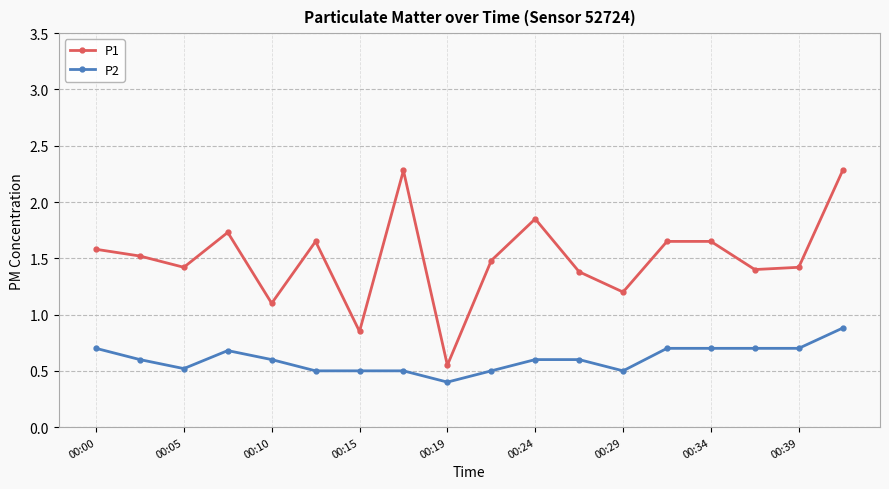

True or false: P2 and P1 cross at least once.

False